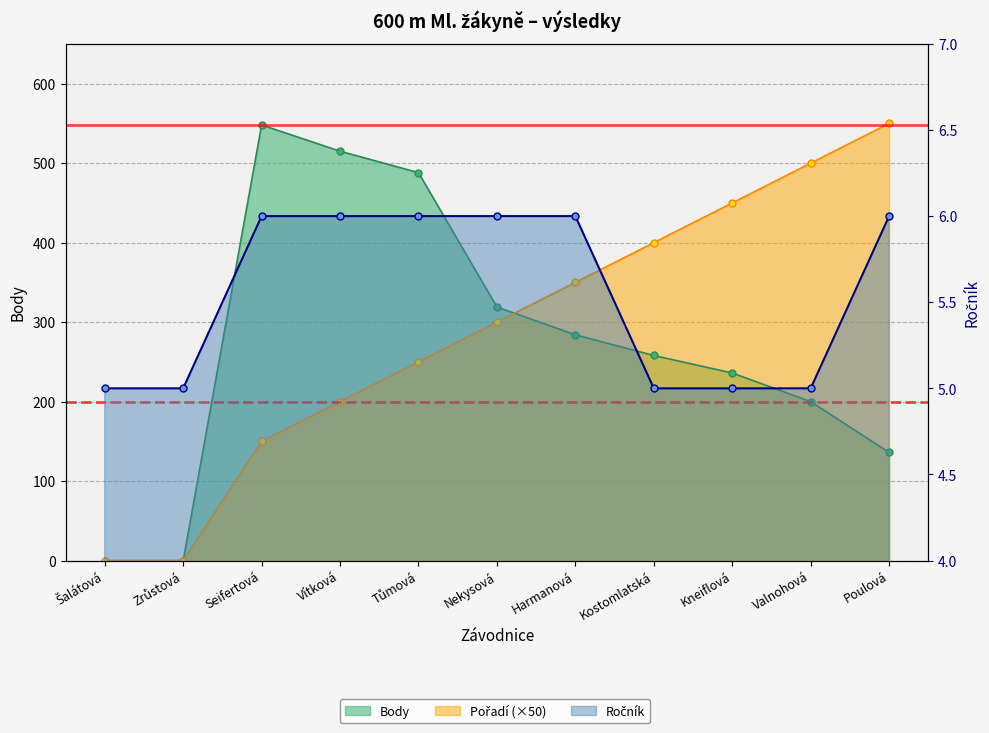

List the series in order of their peak value, highest first.

Pořadí, Body, Ročník